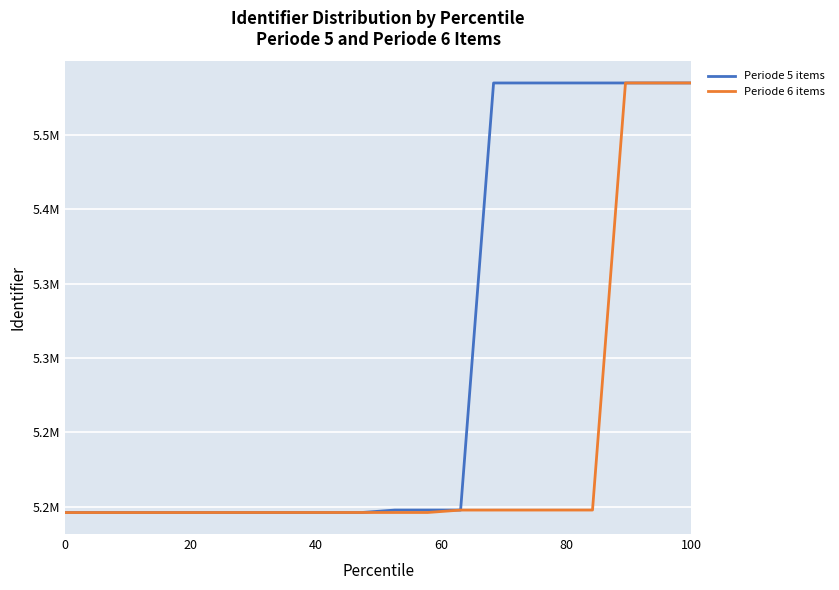

At how many categories does at least one series exceed 5226983?

7